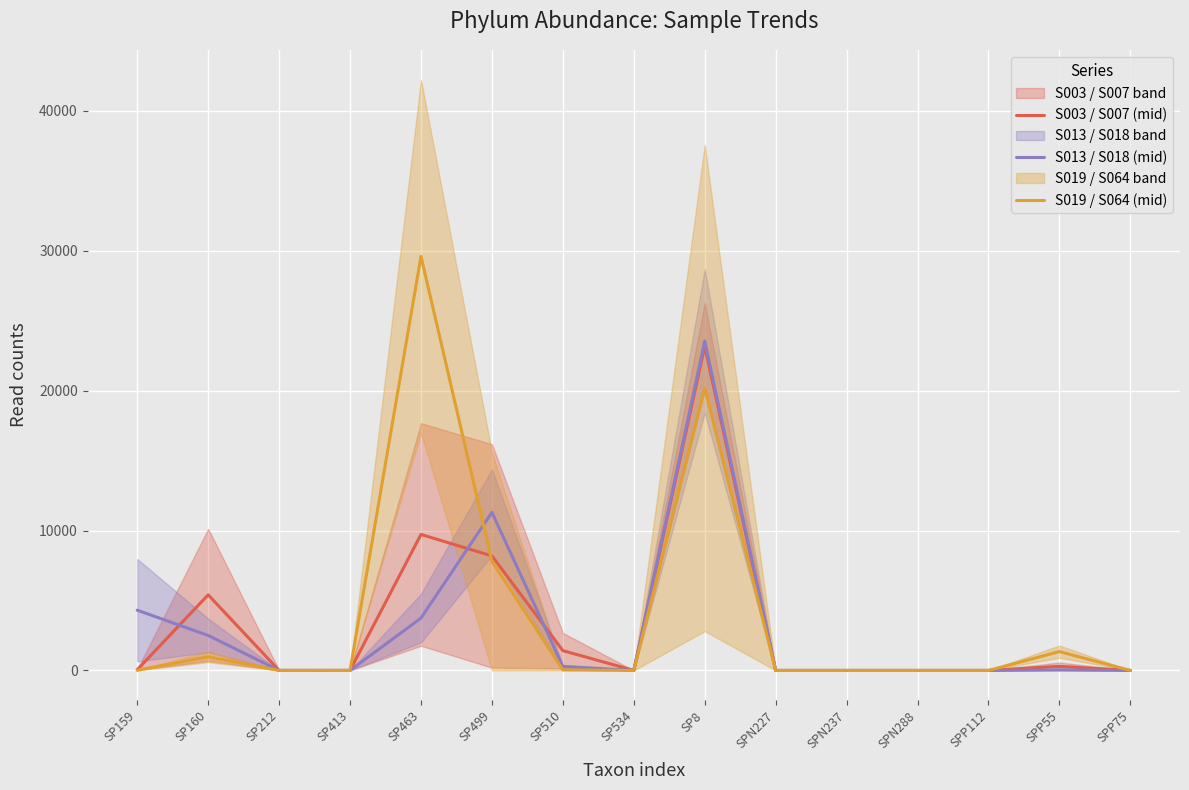

True or false: S003 / S007 (mid) and S013 / S018 (mid) cross at least once.

True